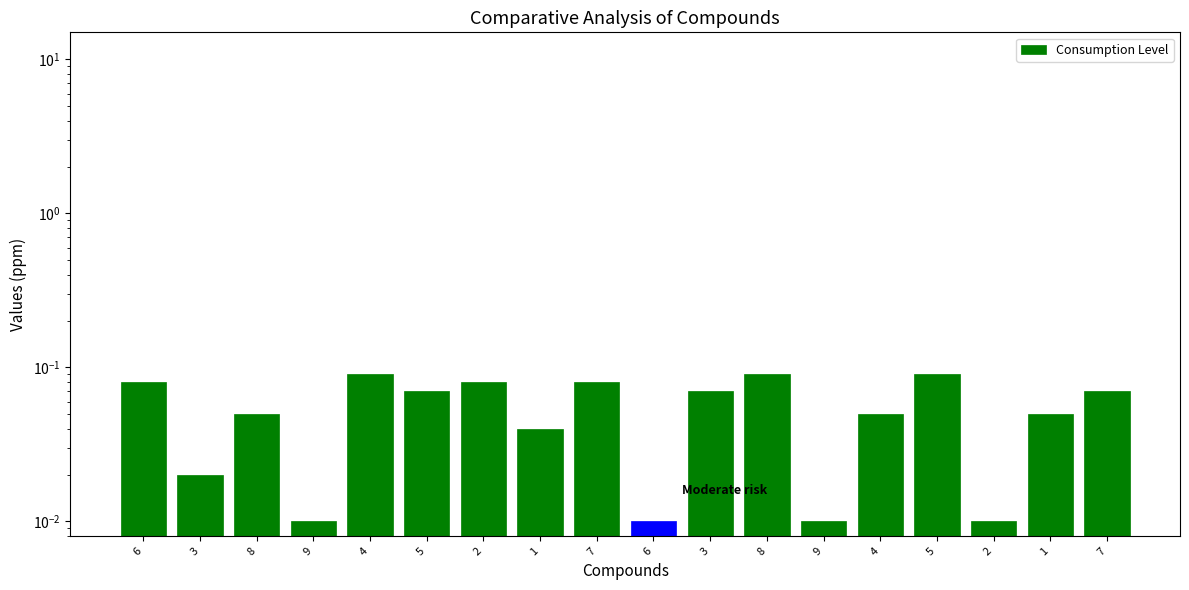

What is the label of the 7th bar from the left?

2